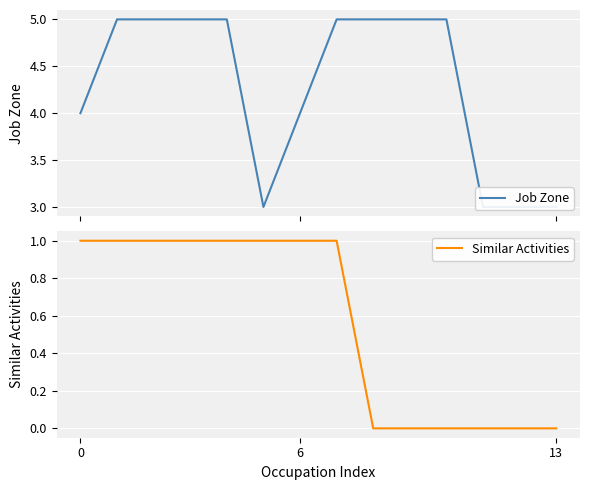

The value of Similar Activities at 0 is 1. True or false?

True